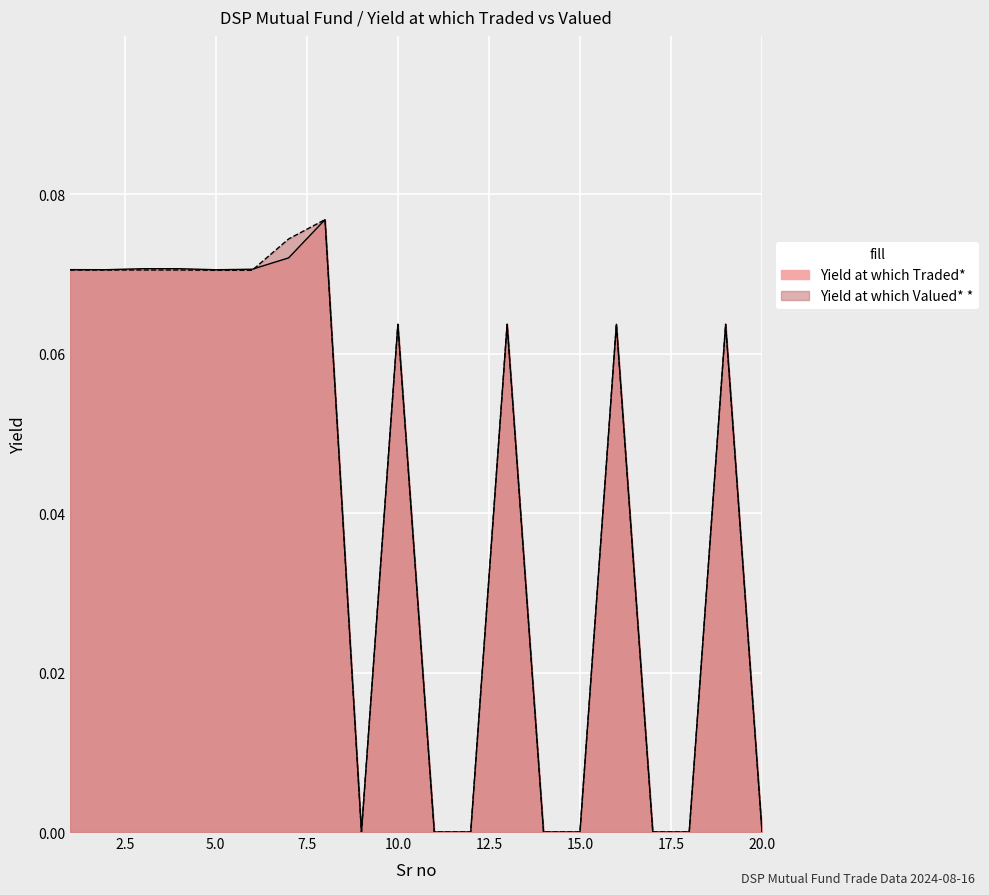

Which series has the largest total across all categories?

Yield at which Valued* *